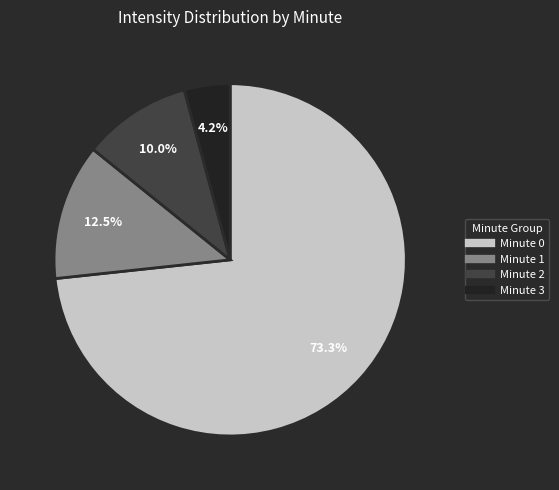

Is there any slice that represents more than half of the pie?

Yes